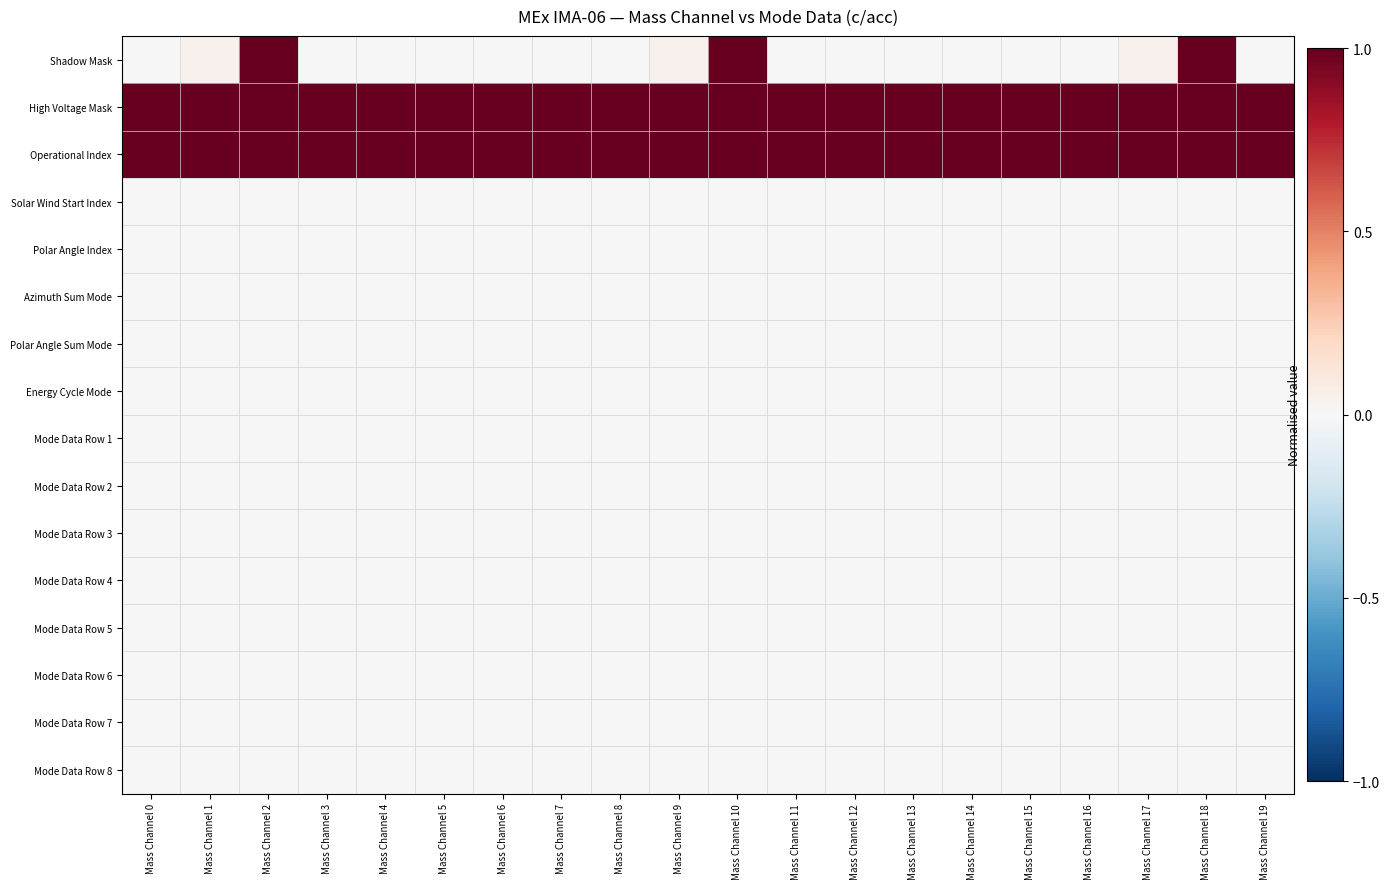

List the series in order of their peak value, highest first.

Shadow Mask, High Voltage Mask, Operational Index, Solar Wind Start Index, Polar Angle Index, Azimuth Sum Mode, Polar Angle Sum Mode, Energy Cycle Mode, Mode Data Row 1, Mode Data Row 2, Mode Data Row 3, Mode Data Row 4, Mode Data Row 5, Mode Data Row 6, Mode Data Row 7, Mode Data Row 8